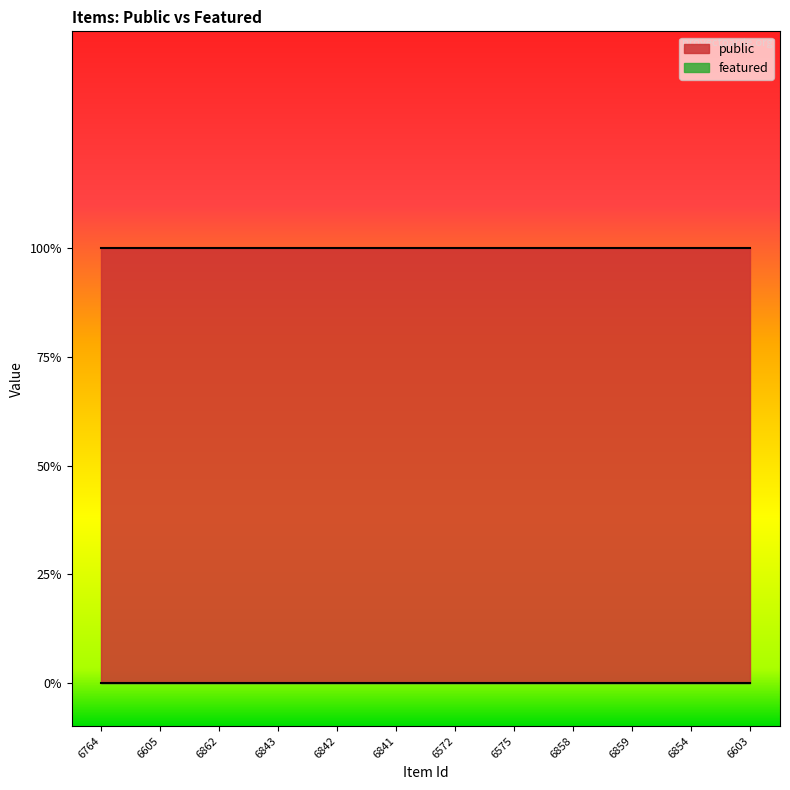

List the labels in order of public value, smallest first.

6764, 6605, 6862, 6843, 6842, 6841, 6572, 6575, 6858, 6859, 6854, 6603